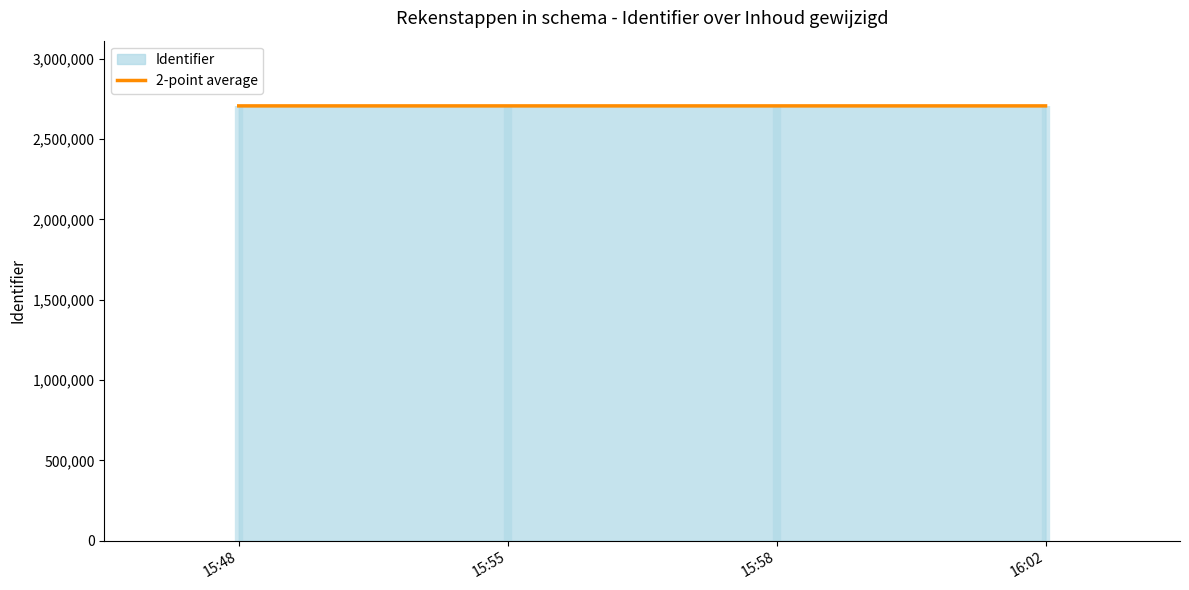

What is the ratio of the value at 15:58 to the value at 16:02?

1.0